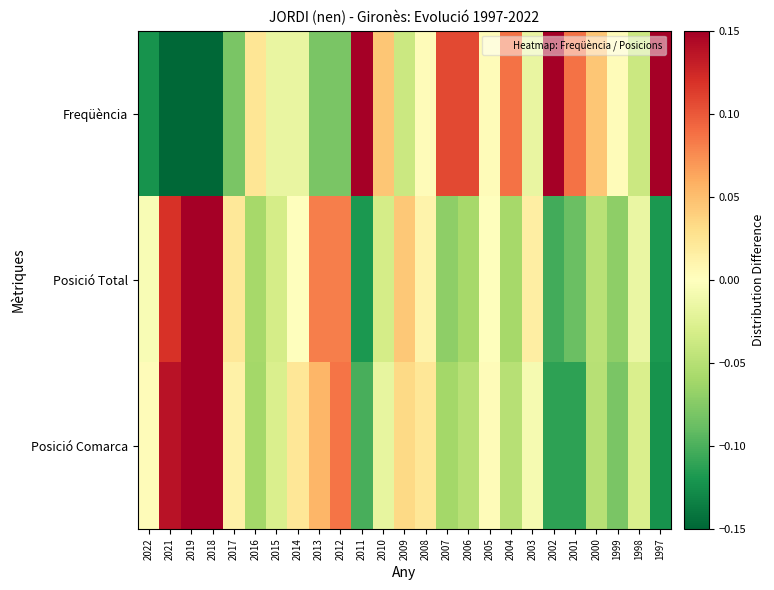

What is the minimum value shown in the chart?

-0.2